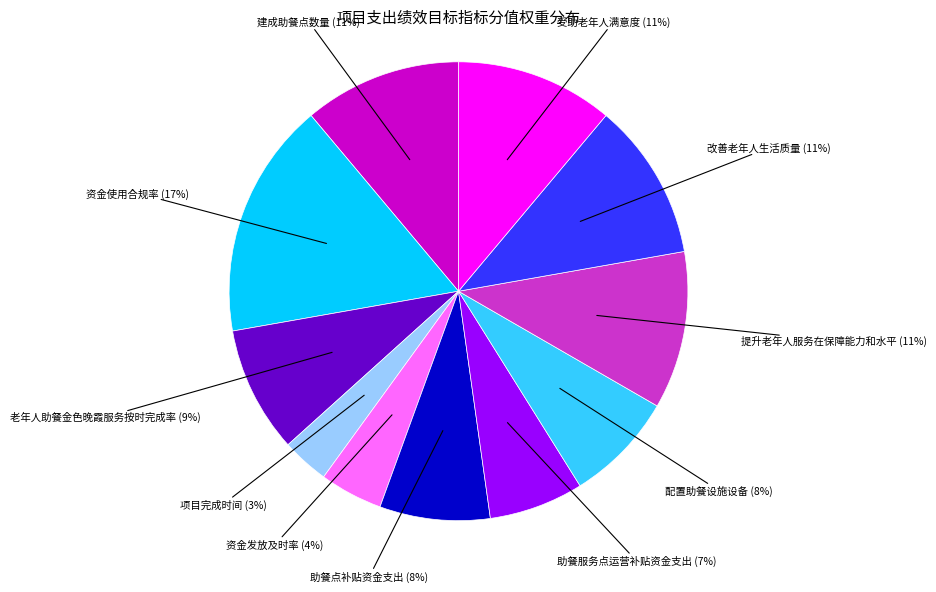

What is the largest slice in the pie chart?

资金使用合规率